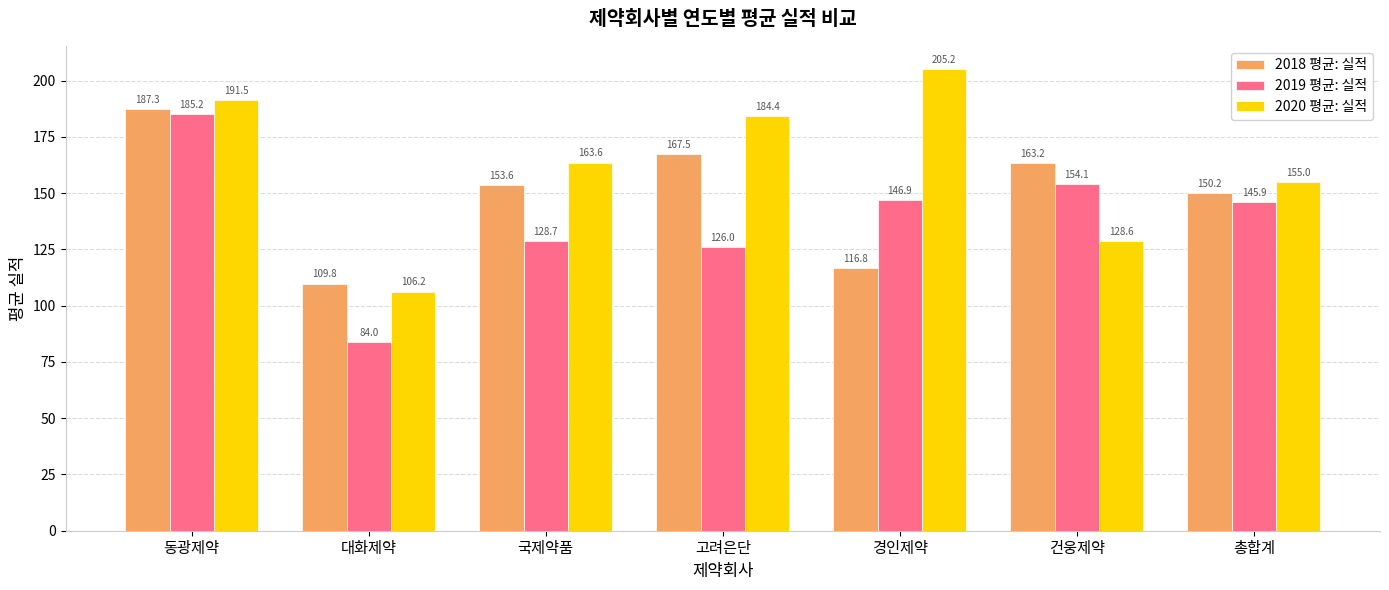

At which label does 2019 평균: 실적 reach its peak?

동광제약